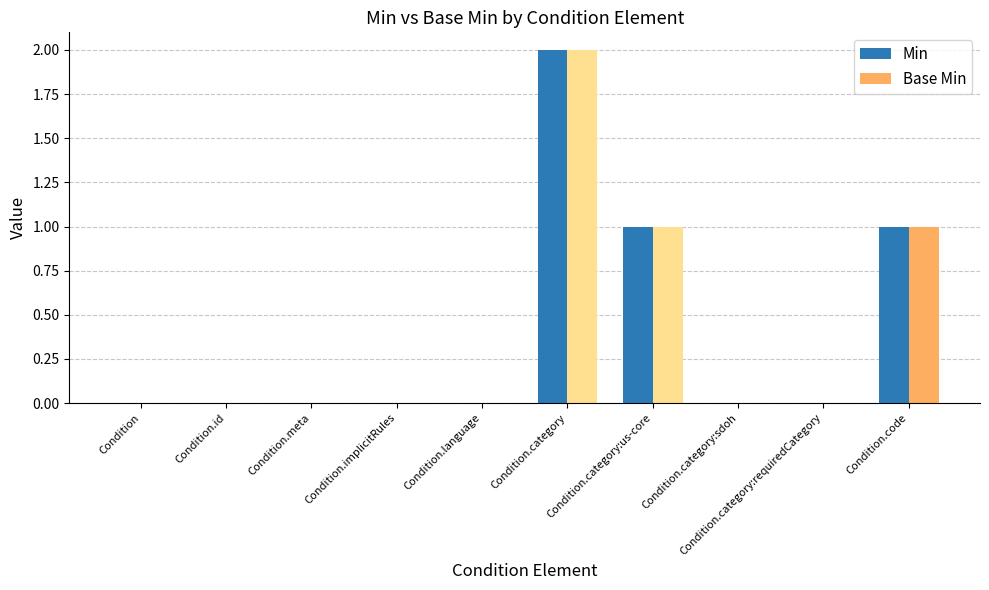

Which series has the widest spread of values?

Min